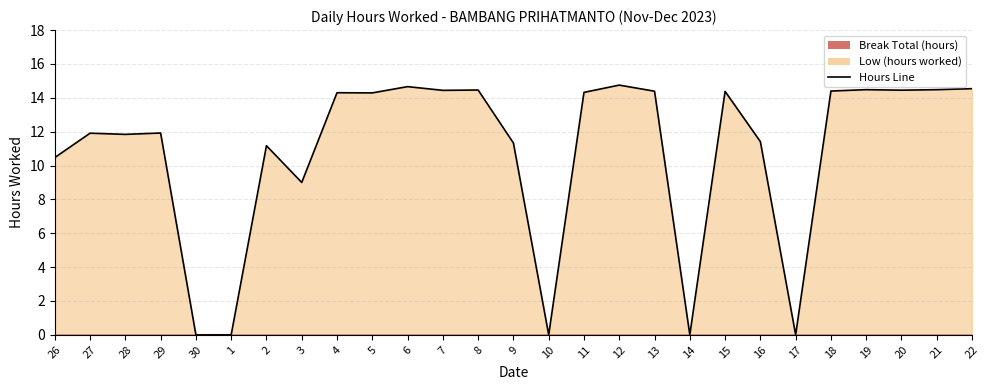

At which category is the sum across all series the highest?

12